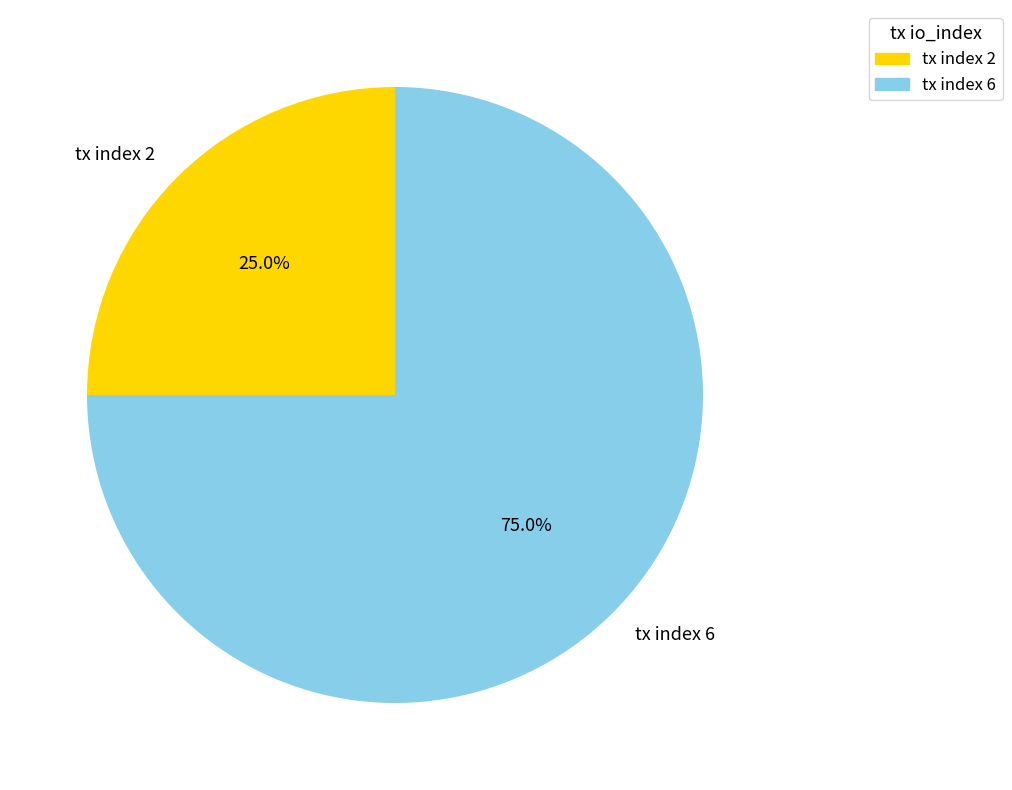

What percentage do tx index 2 and tx index 6 together represent?

100.0%